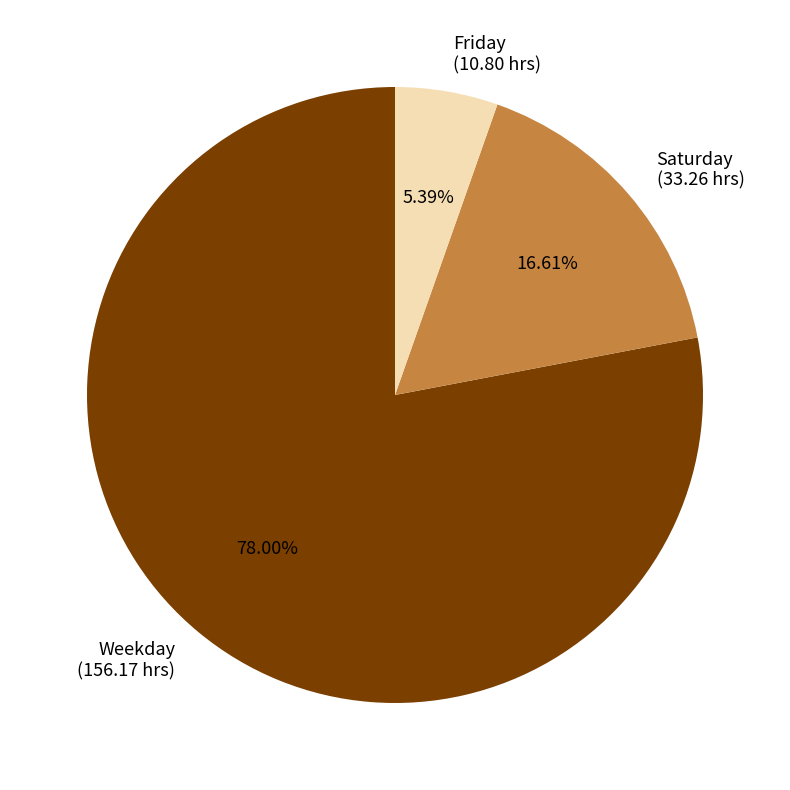

Approximately how many times larger is the value at Weekday (156.17 hrs) compared to Friday (10.80 hrs)?

14.5